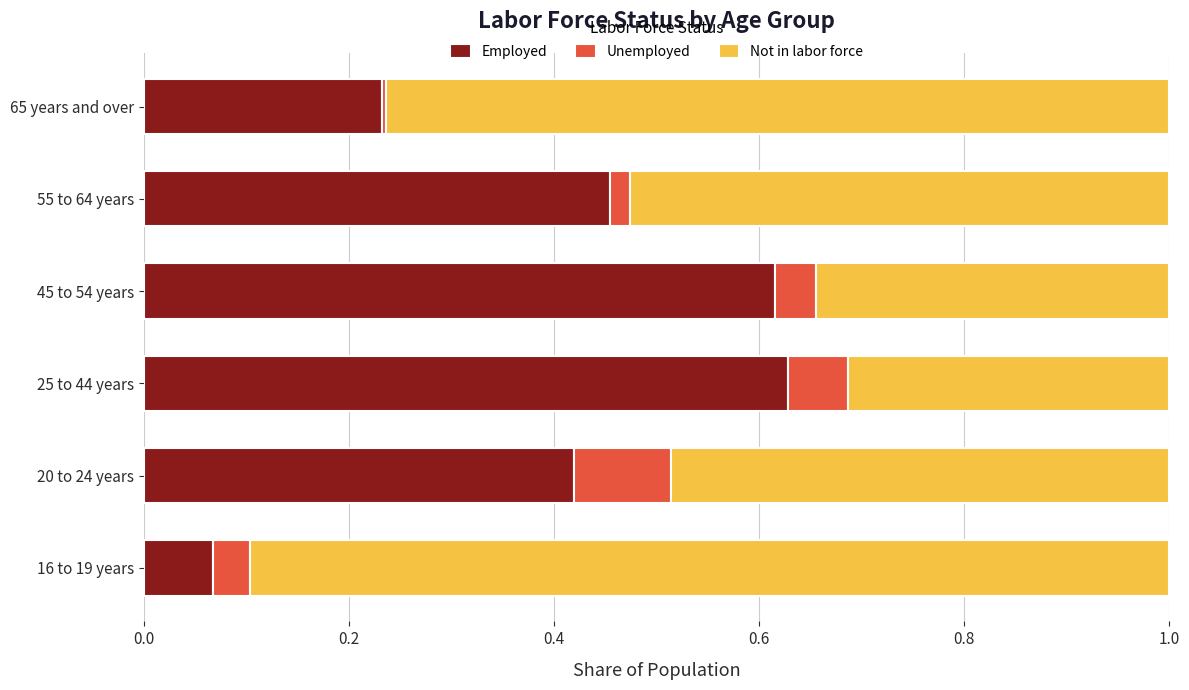

At which label does Employed reach its minimum?

16 to 19 years